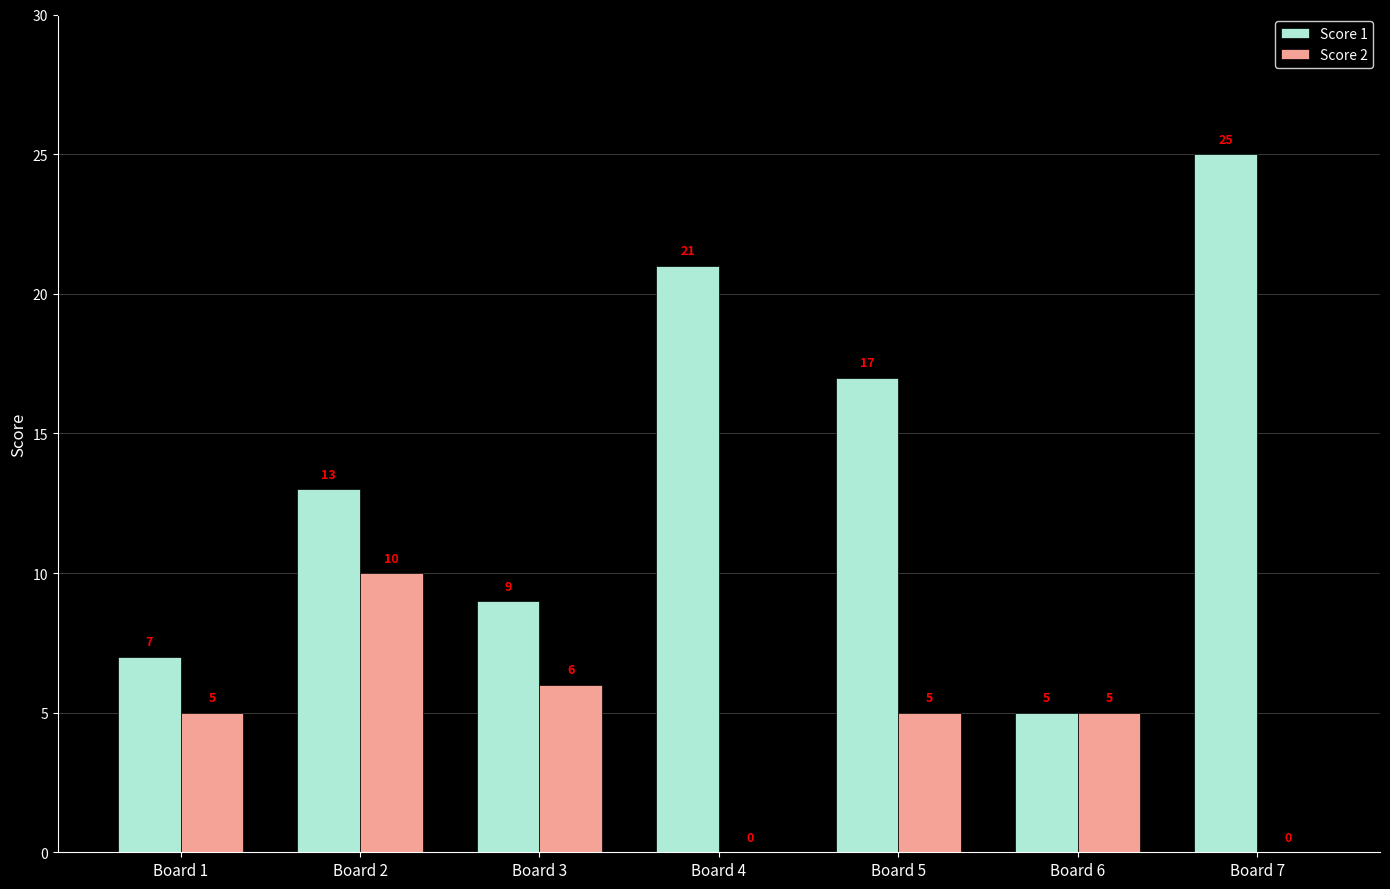

How many Score 1 values are between 7 and 21?

5